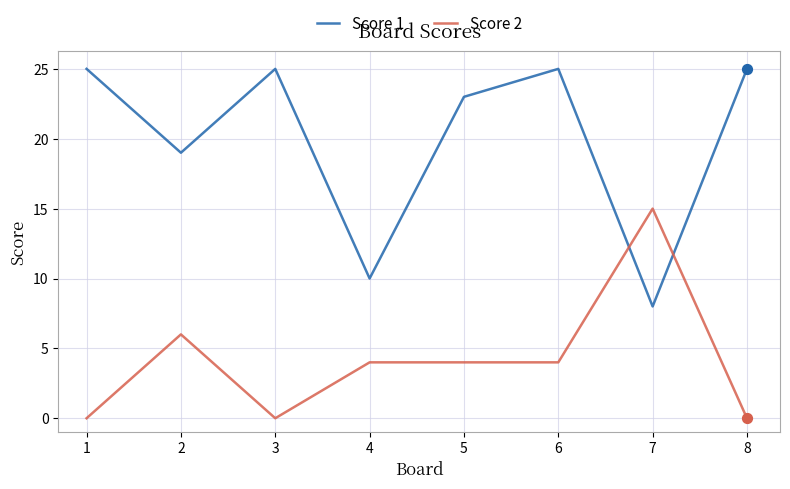

What is the difference between the highest and lowest values at 3?

25